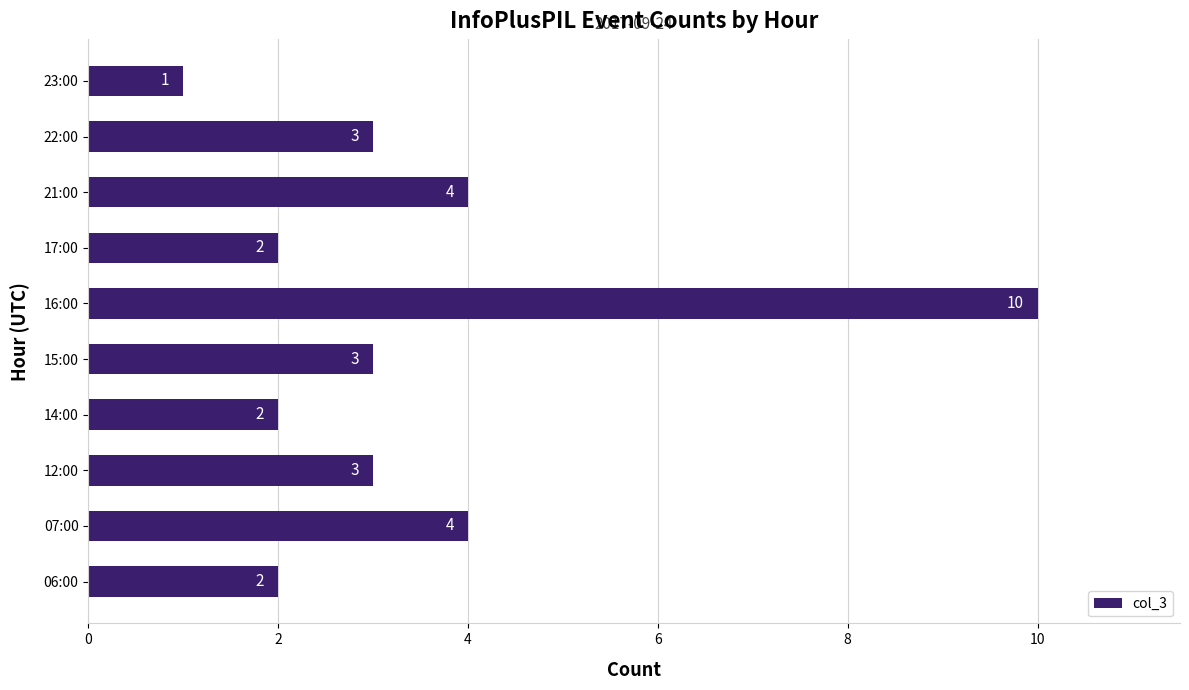

Reading top to bottom, what are all the values shown in this chart?

23:00=1	22:00=3	21:00=4	17:00=2	16:00=10	15:00=3	14:00=2	12:00=3	07:00=4	06:00=2